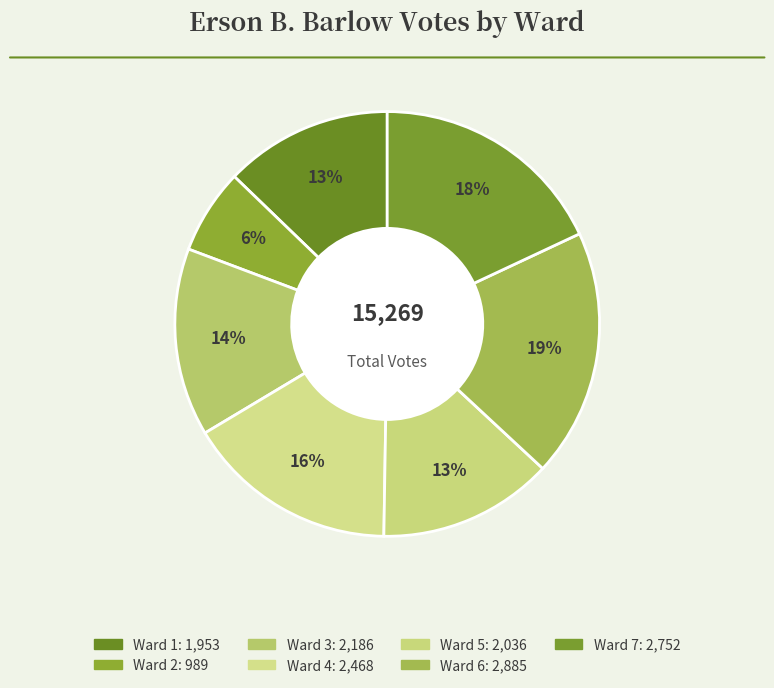

Does Ward 6 account for over 50% of the chart?

No